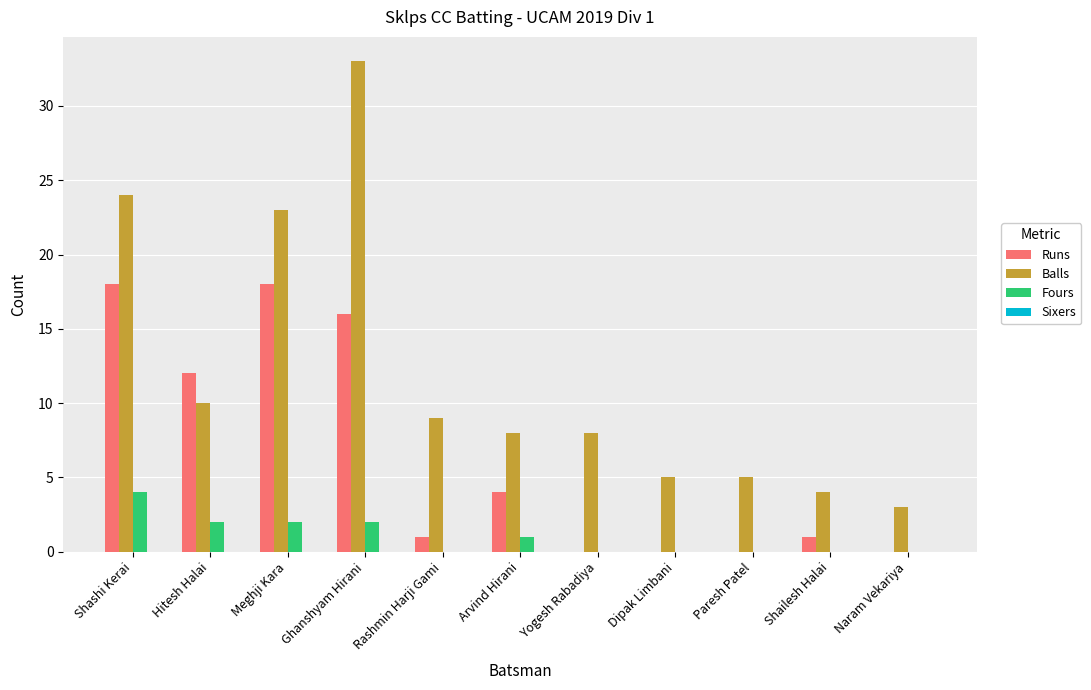

What is the sum of all Fours values?

11